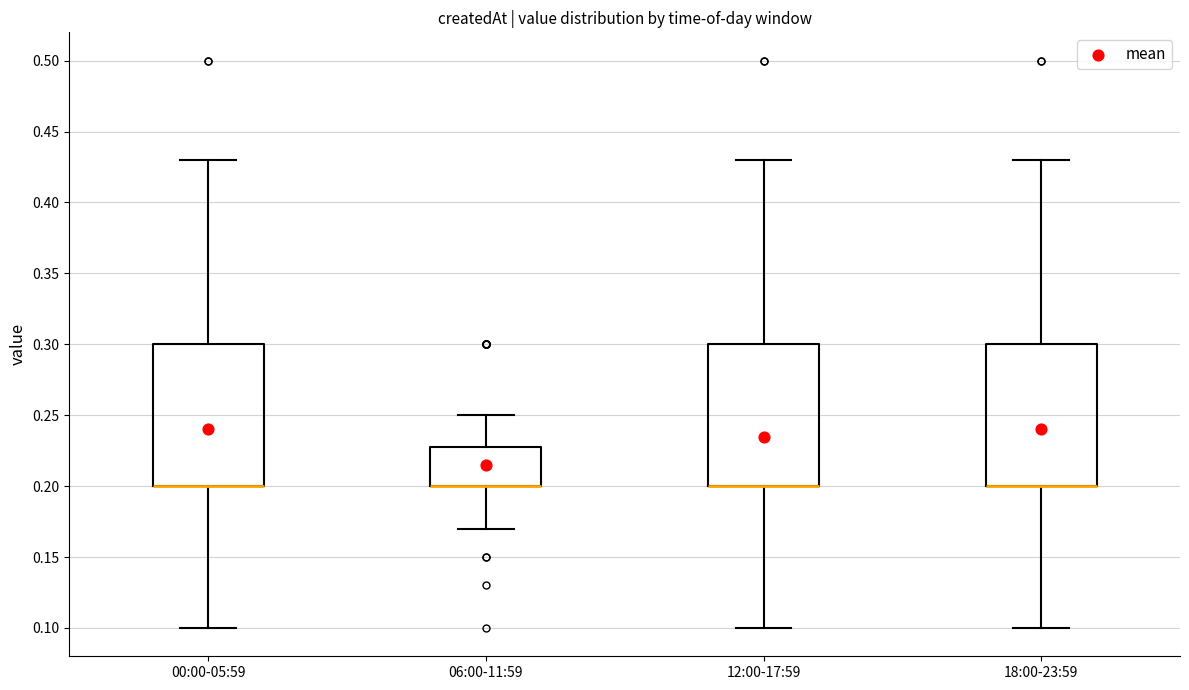

Where is the lower edge of the box for 00:00-05:59 on the y-axis? The values are not printed on the chart, so give them approximately, as read against the axis.

0.20